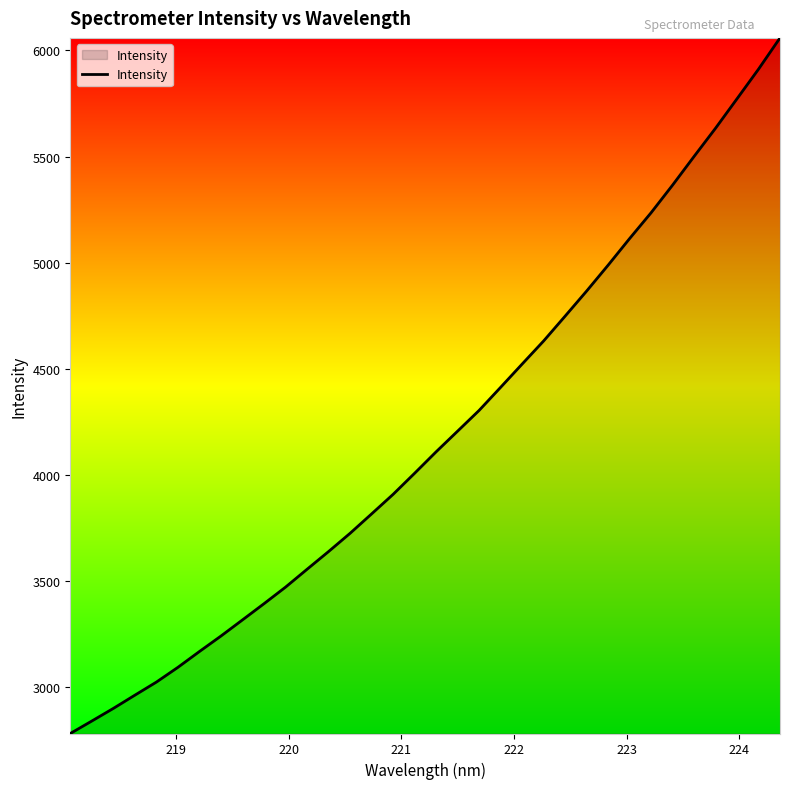

What is the difference between the maximum and minimum values?

3279.1